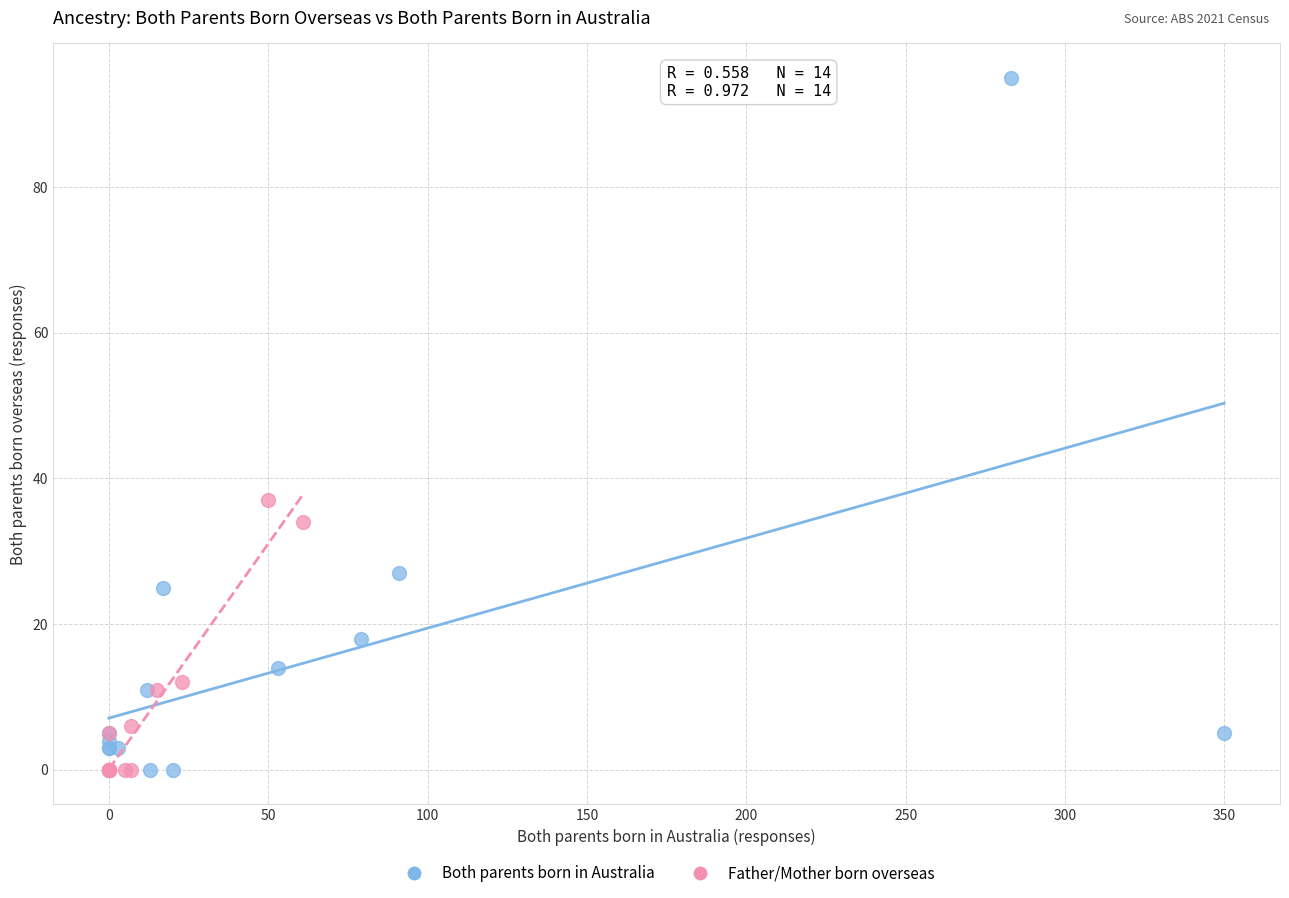

Which series has the largest Y range (max minus min)?

Both parents born in Australia